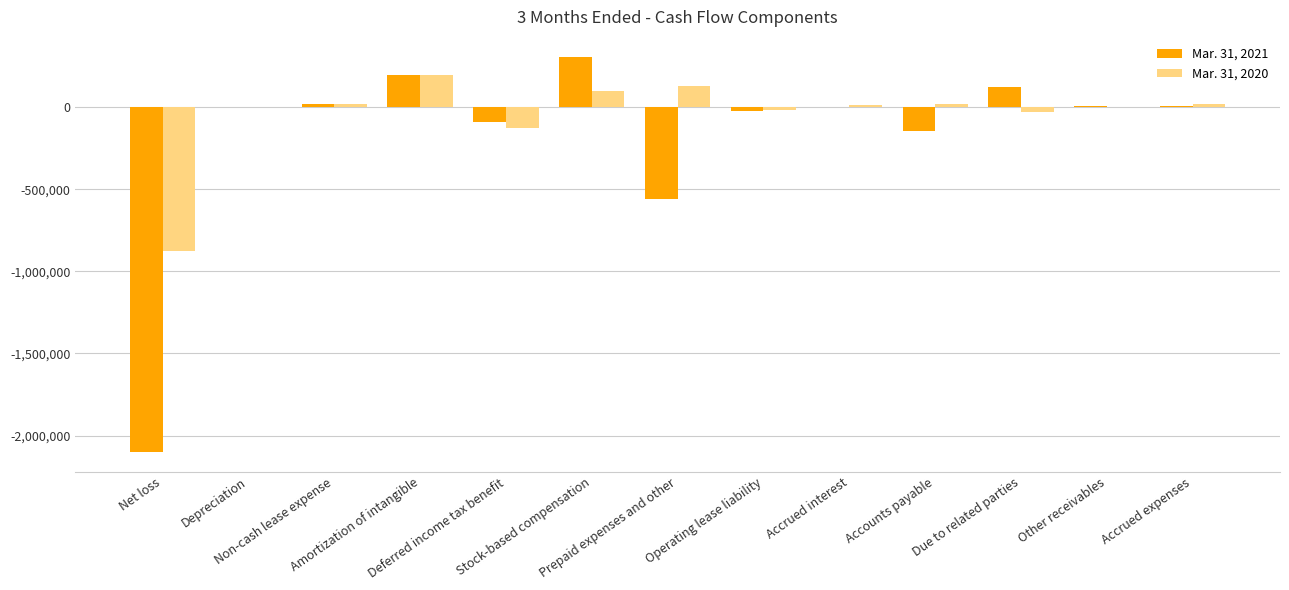

How many series are shown in this chart?

2